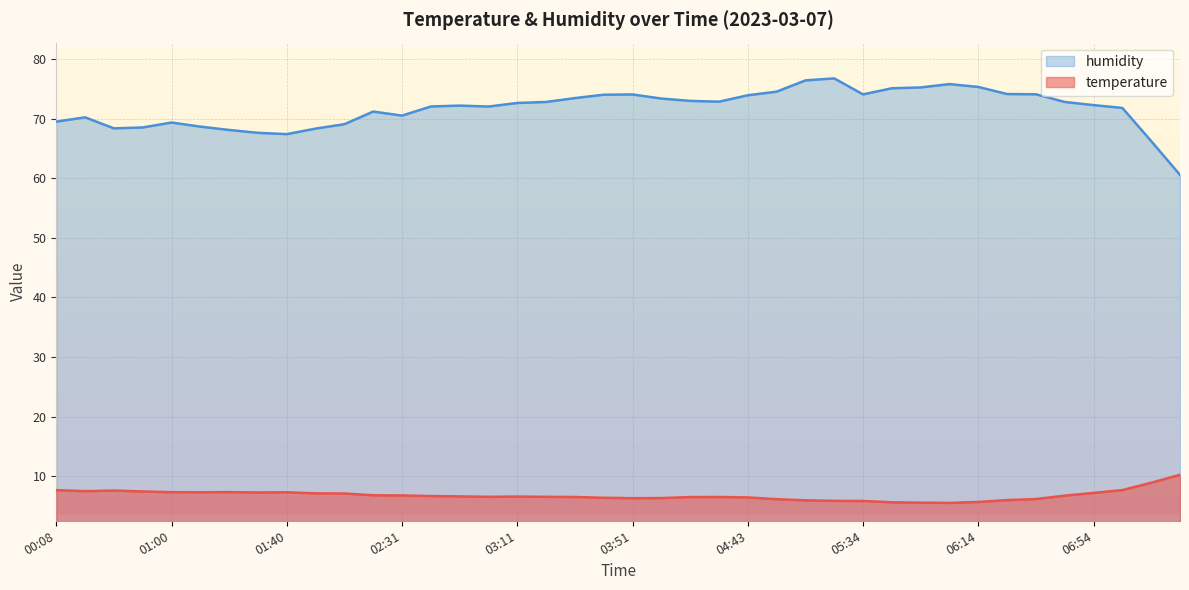

True or false: temperature has a value of 2.3 at 05:03.

False